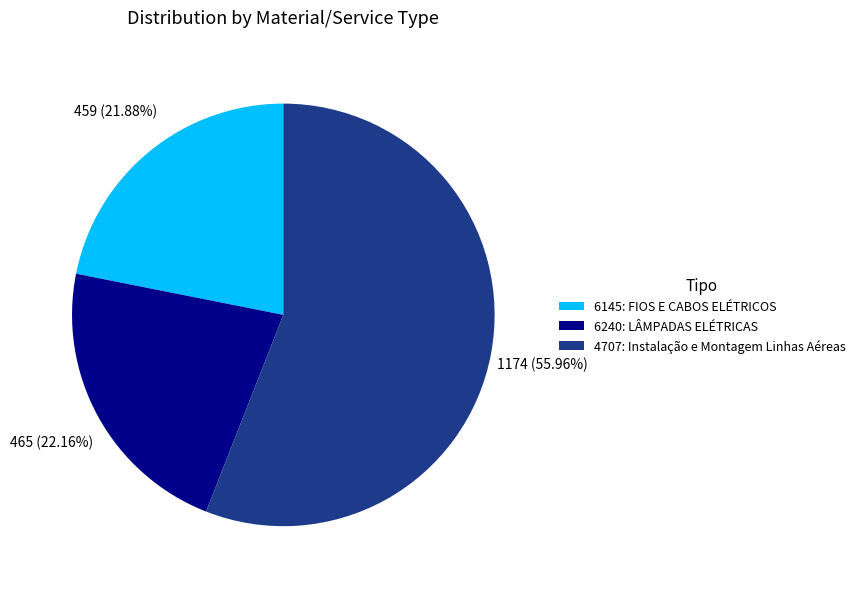

Which has a higher value, 4707: Instalação e Montagem Linhas Aéreas or 6240: LÂMPADAS ELÉTRICAS?

4707: Instalação e Montagem Linhas Aéreas